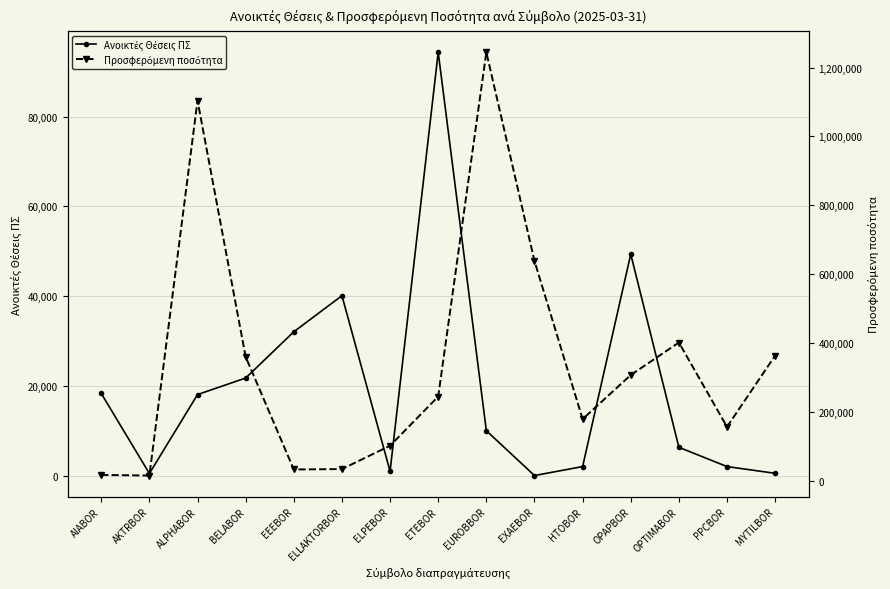

Rank the series by their maximum value, from highest to lowest.

Προσφερόμενη ποσότητα, Ανοικτές Θέσεις ΠΣ